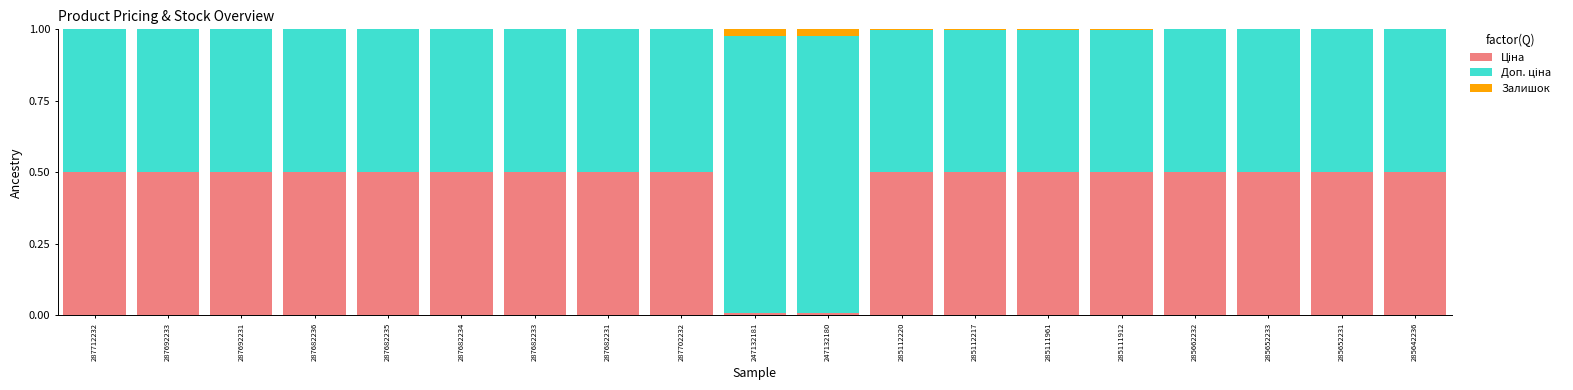

What position from the right is 247132181?

10